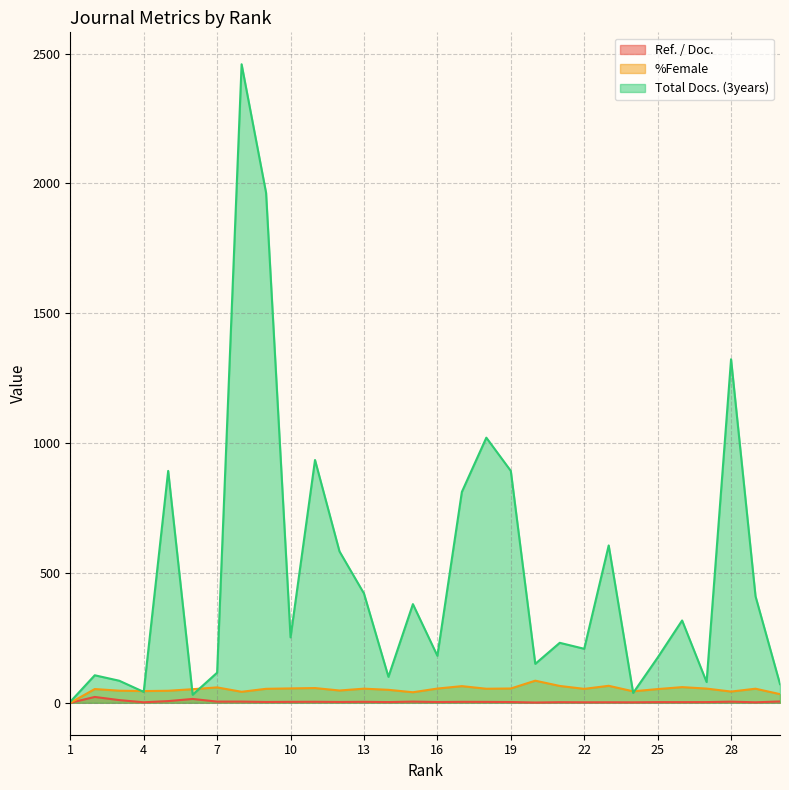

True or false: %Female and Ref. / Doc. cross at least once.

False